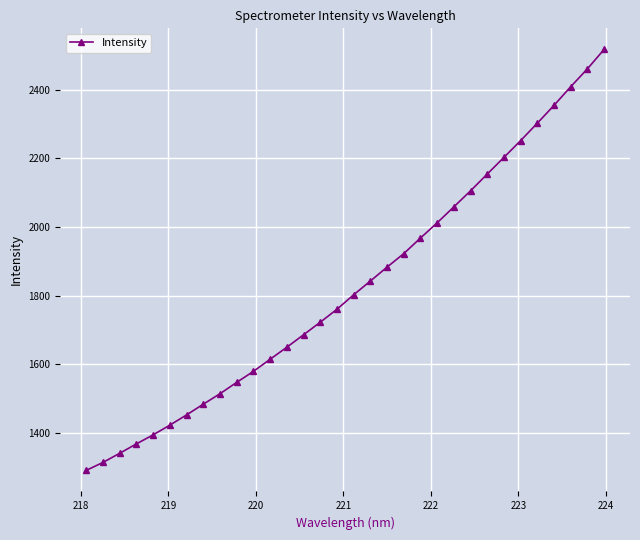

How many data points are less than 1802?

16